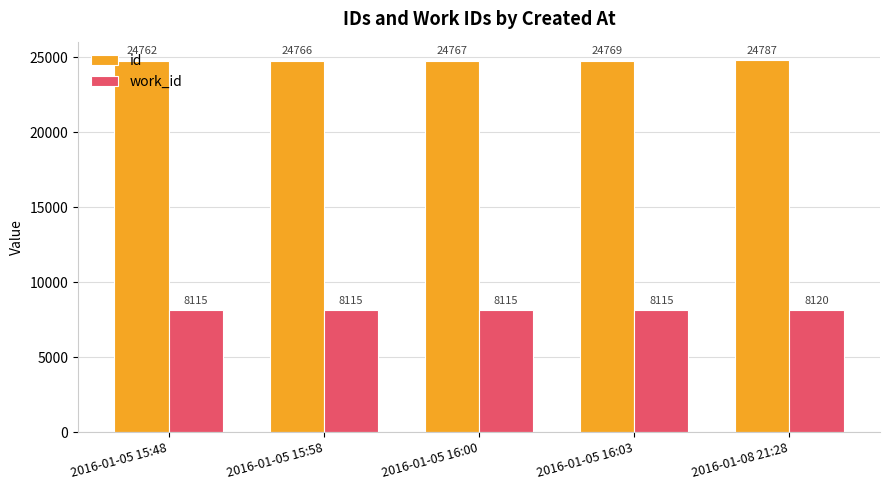

What are all the series names shown in the legend?

id, work_id